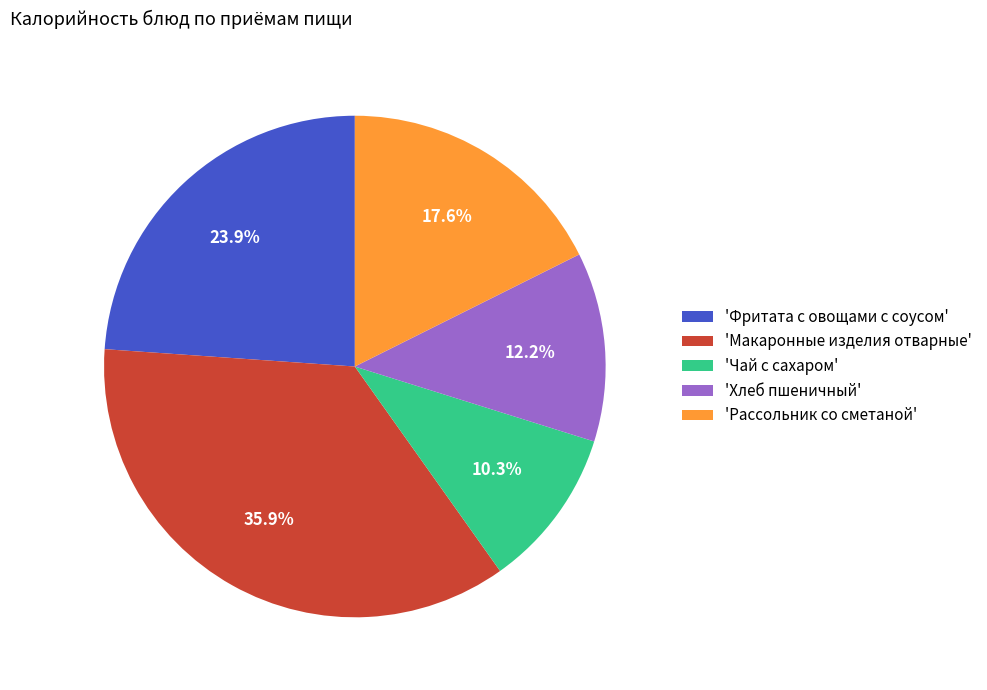

How many slices are in this pie chart?

5